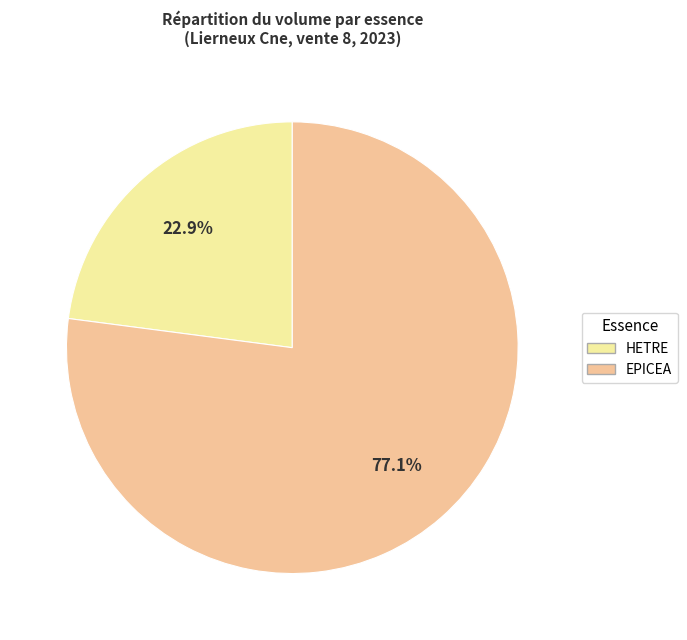

True or false: EPICEA accounts for 77% of the total.

True